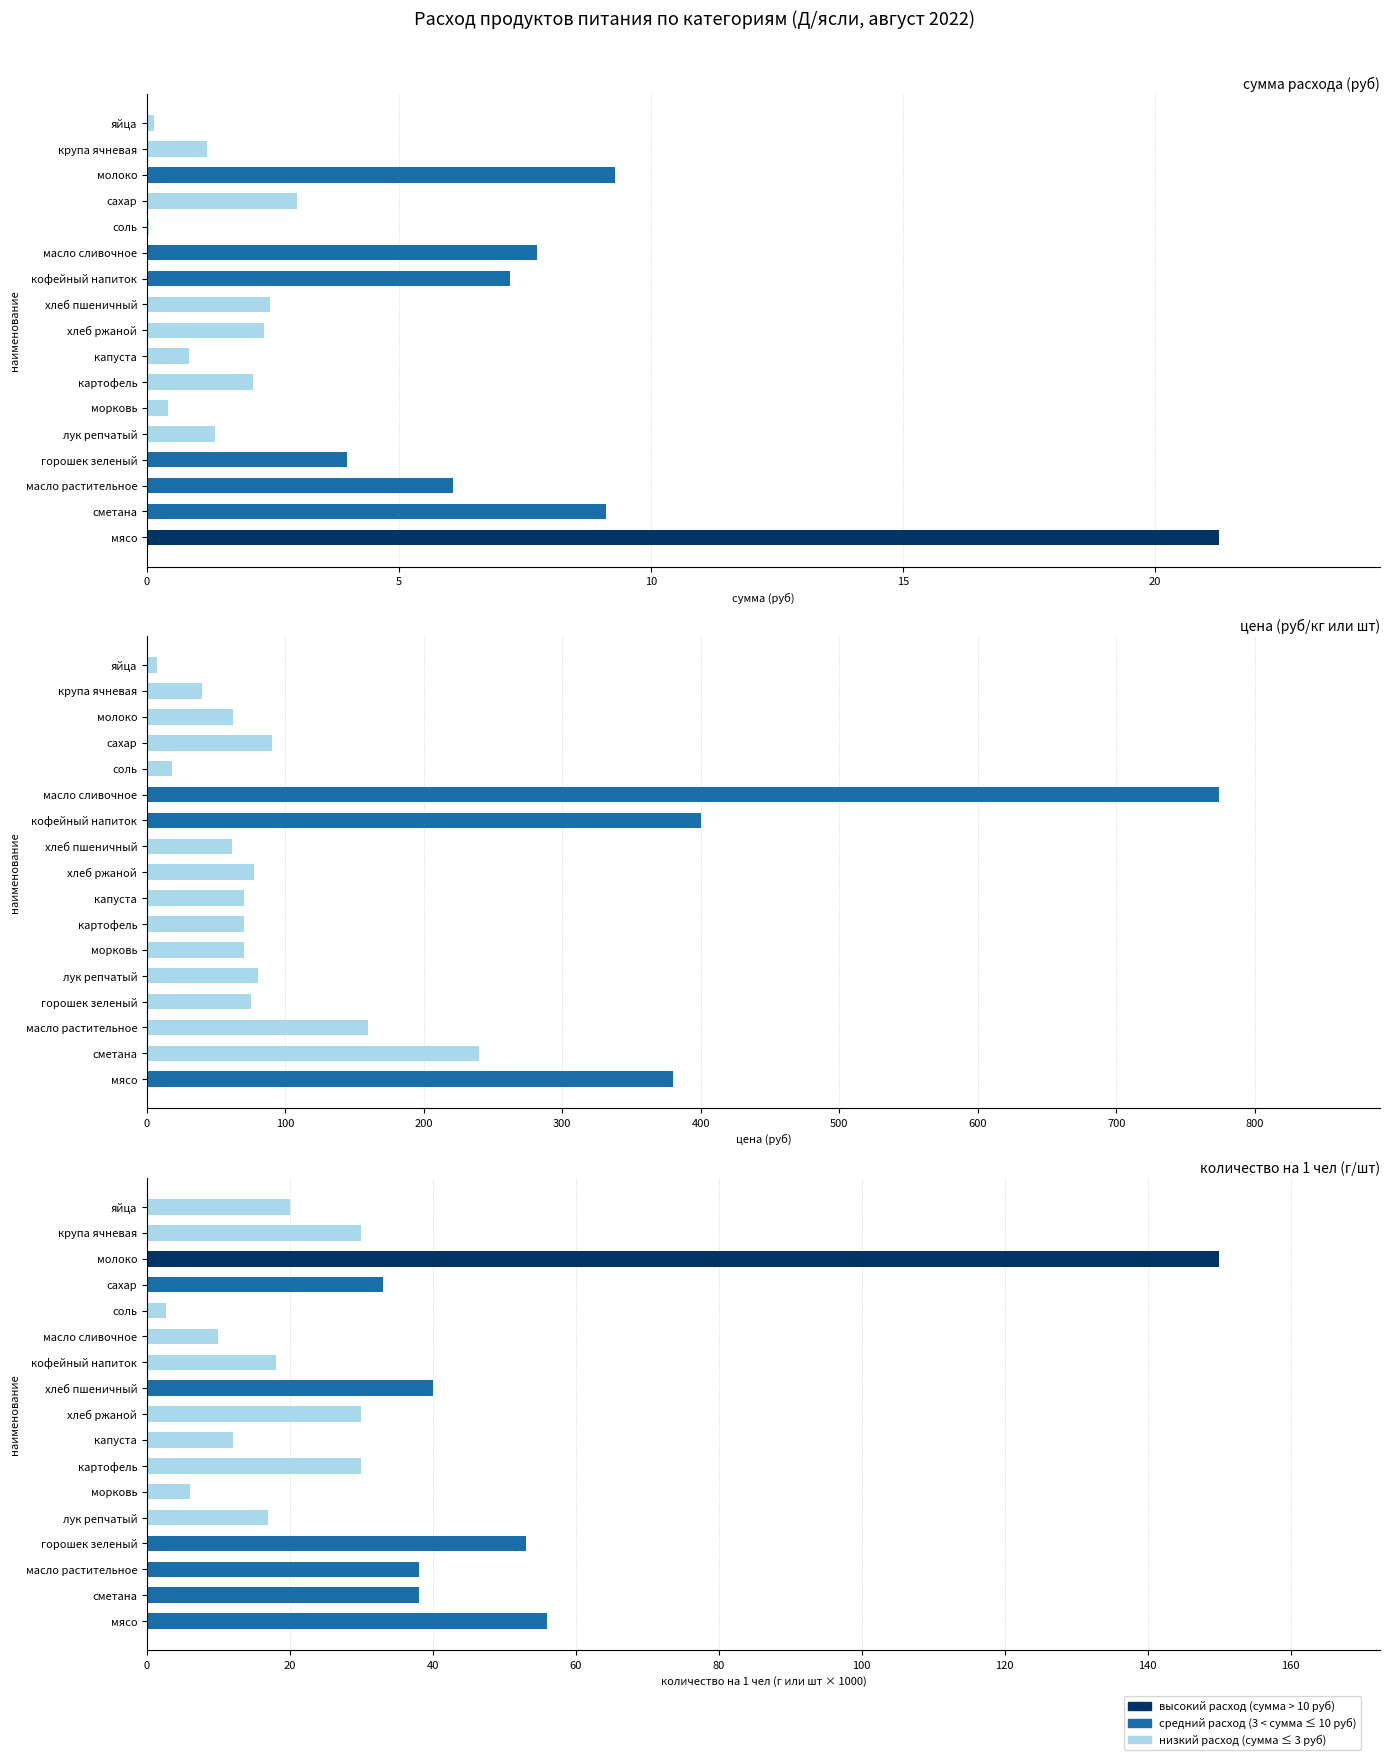

List the labels in order of value, largest first.

мясо, молоко, сметана, масло сливочное, кофейный напиток, масло растительное, горошек зеленый, сахар, хлеб пшеничный, хлеб ржаной, картофель, лук репчатый, крупа ячневая, капуста, морковь, яйца, соль